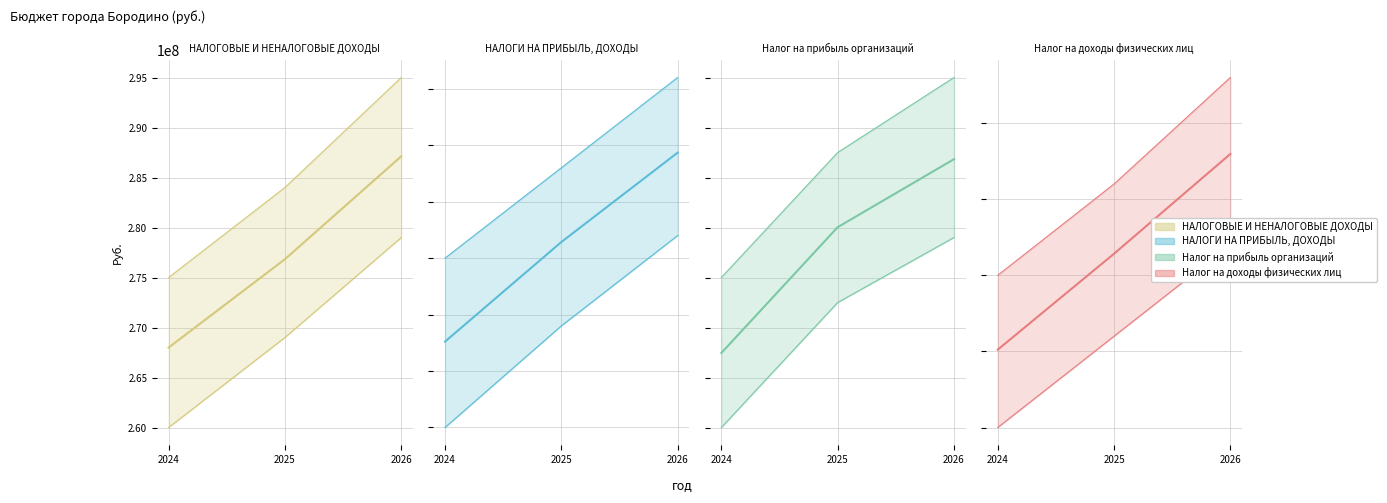

Reading left to right, list all the values displayed in this chart.

НАЛОГОВЫЕ И НЕНАЛОГОВЫЕ ДОХОДЫ: 267995217.9	276829332.1	287119295.6
НАЛОГИ НА ПРИБЫЛЬ, ДОХОДЫ: 202604711.0	211425891.0	219343489.0
Налог на прибыль организаций: 37490500.0	40006113.0	41366320.0
Налог на доходы физических лиц: 165114211.0	171419778.0	177977169.0